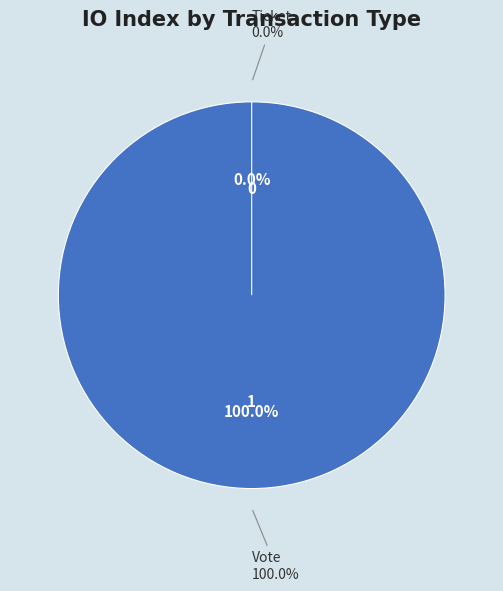

Does Vote account for over 50% of the chart?

Yes